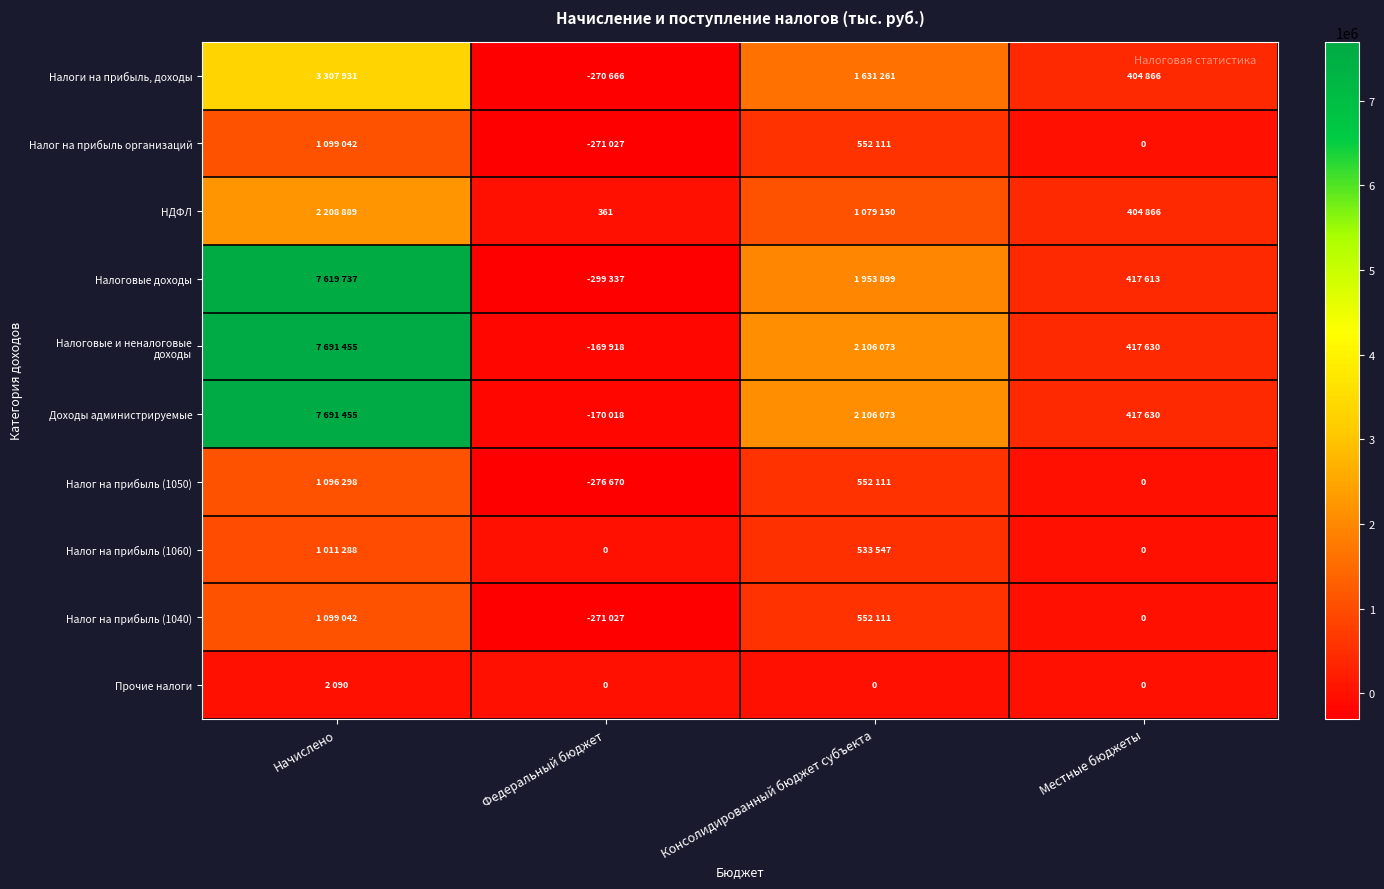

Where does the Налог на прибыль (1040) series first go above 552111?

Начислено